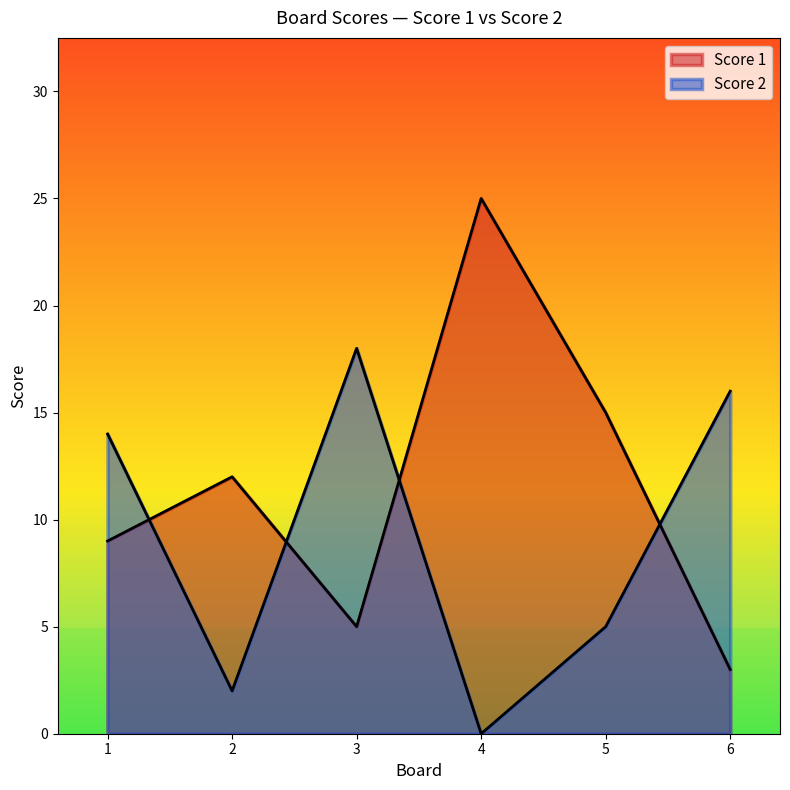

True or false: Score 2 and Score 1 cross at least once.

True